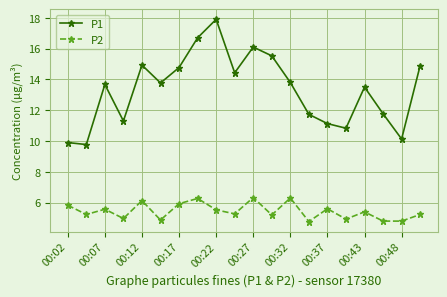

How many interior local peaks does the P1 series have?

5